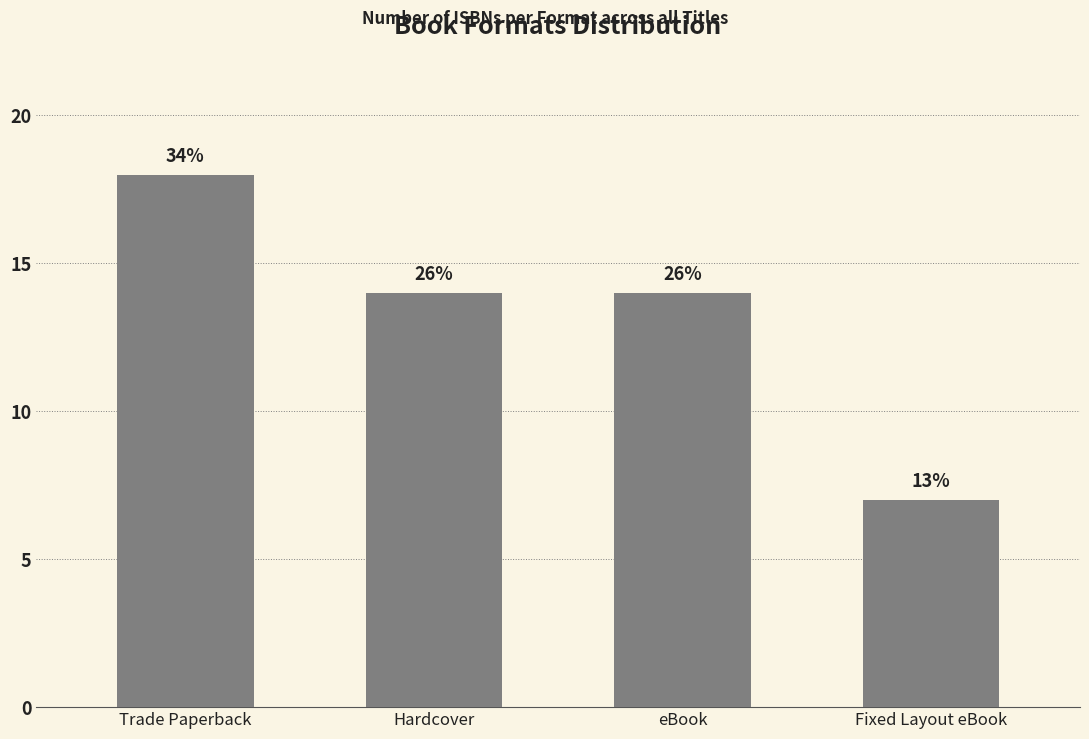

What is the smallest value displayed?

7